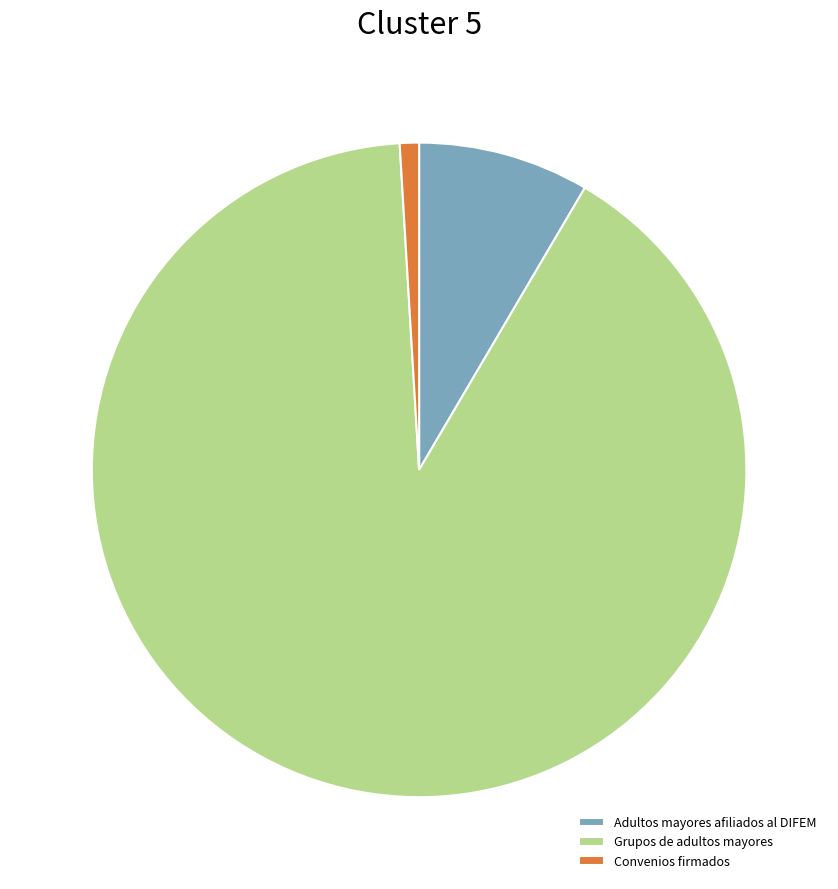

The Grupos de adultos mayores slice represents 83% of the pie. True or false?

False